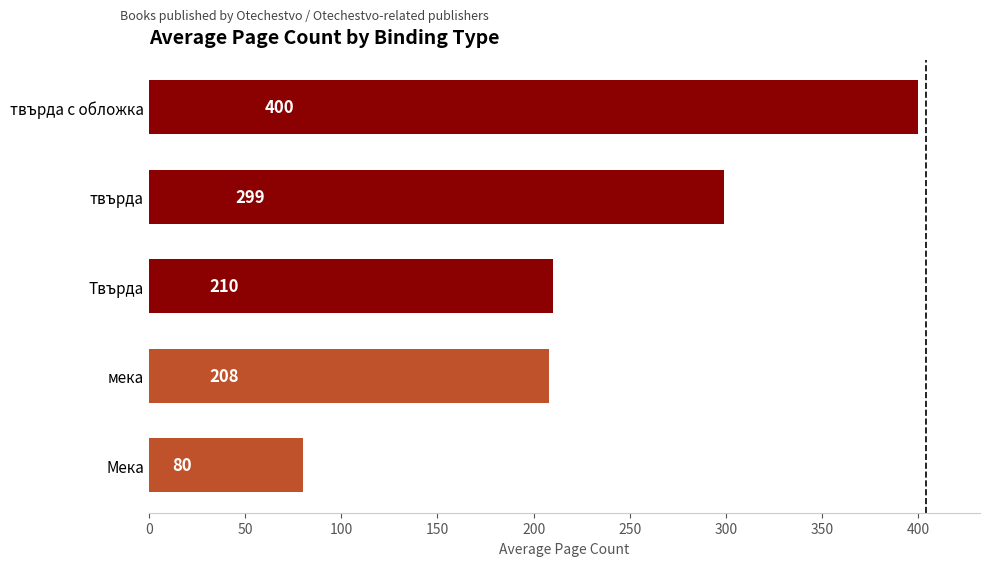

True or false: the data shows 73 at мека.

False